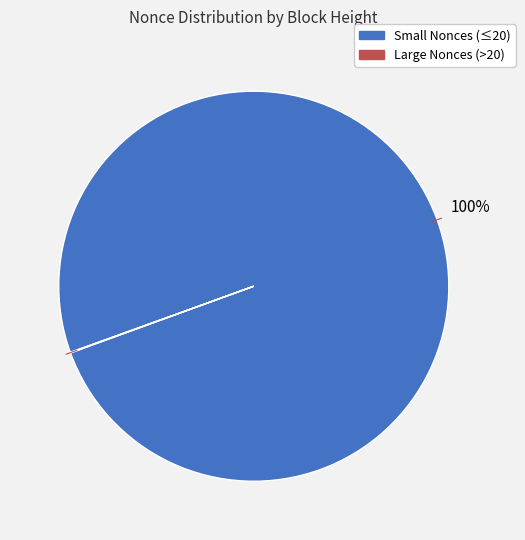

To the nearest percent, what is the difference between the largest and smallest slice percentages?

100%